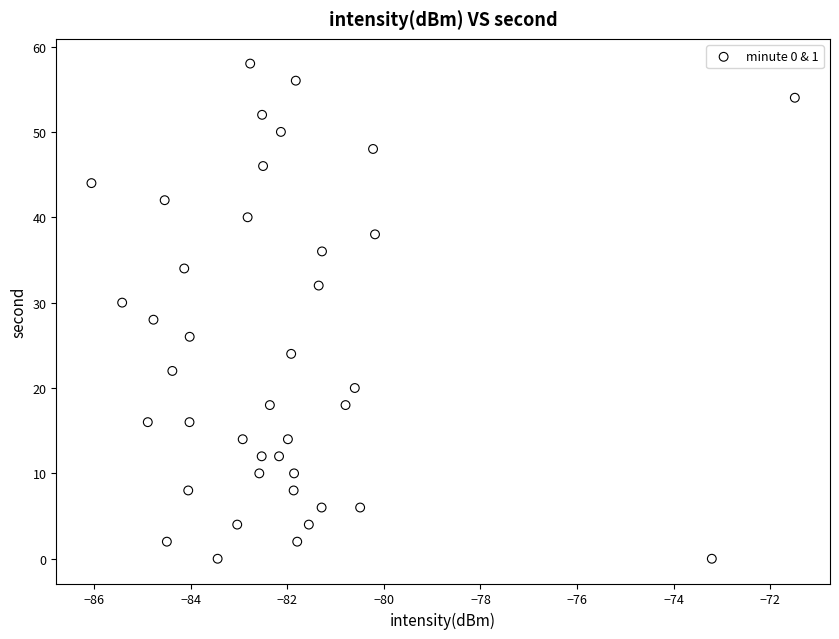

What is the range of Y values (max minus min)?

58